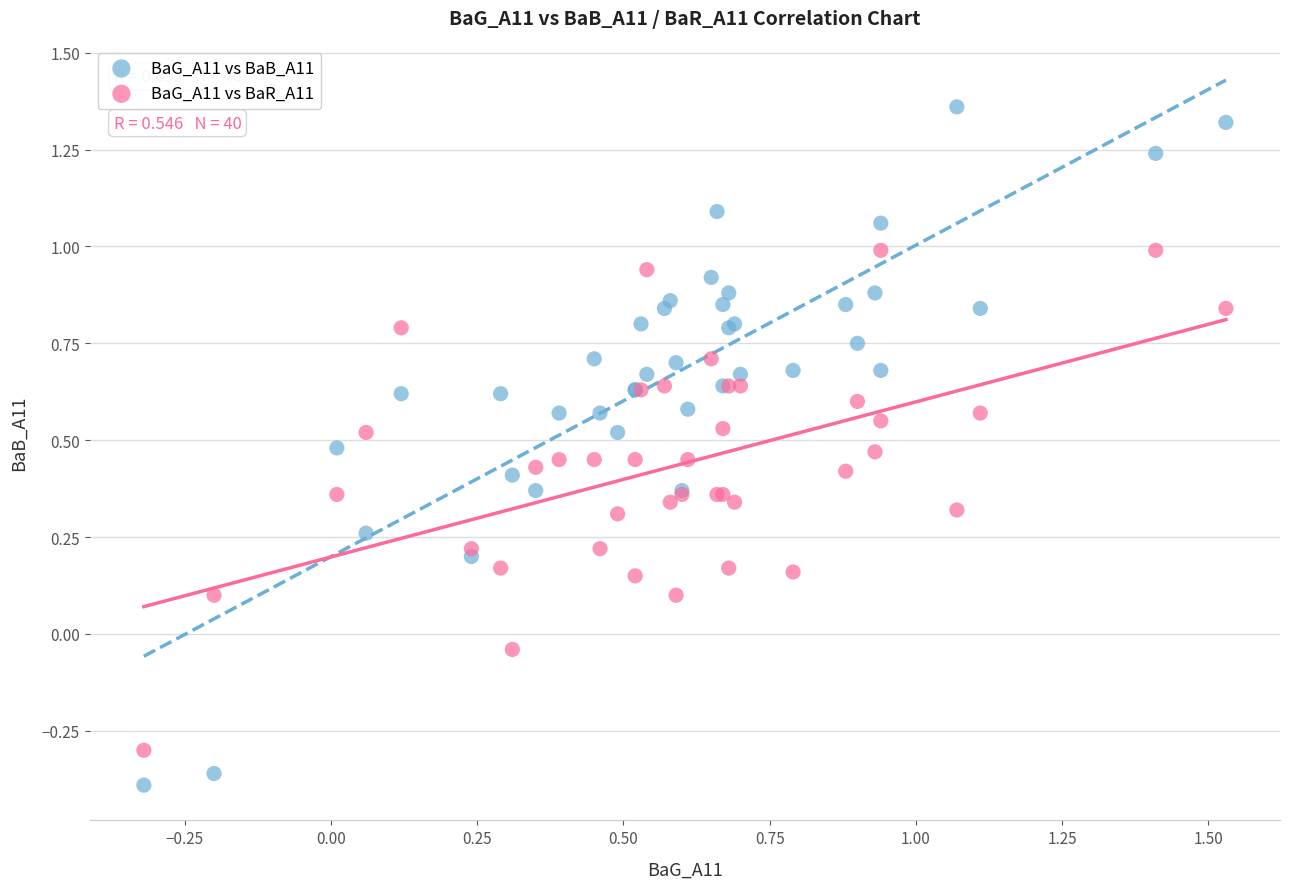

Which series has the widest spread of Y values?

BaG_A11 vs BaB_A11